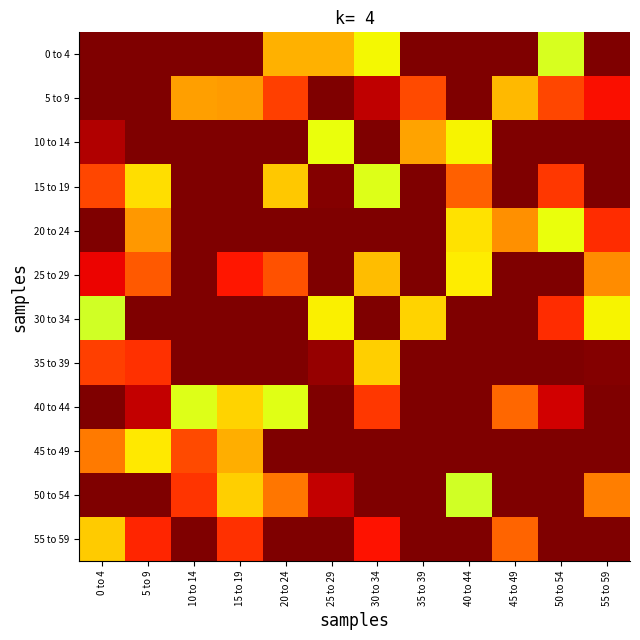

What is the total value across all series at 30 to 34?

10.3